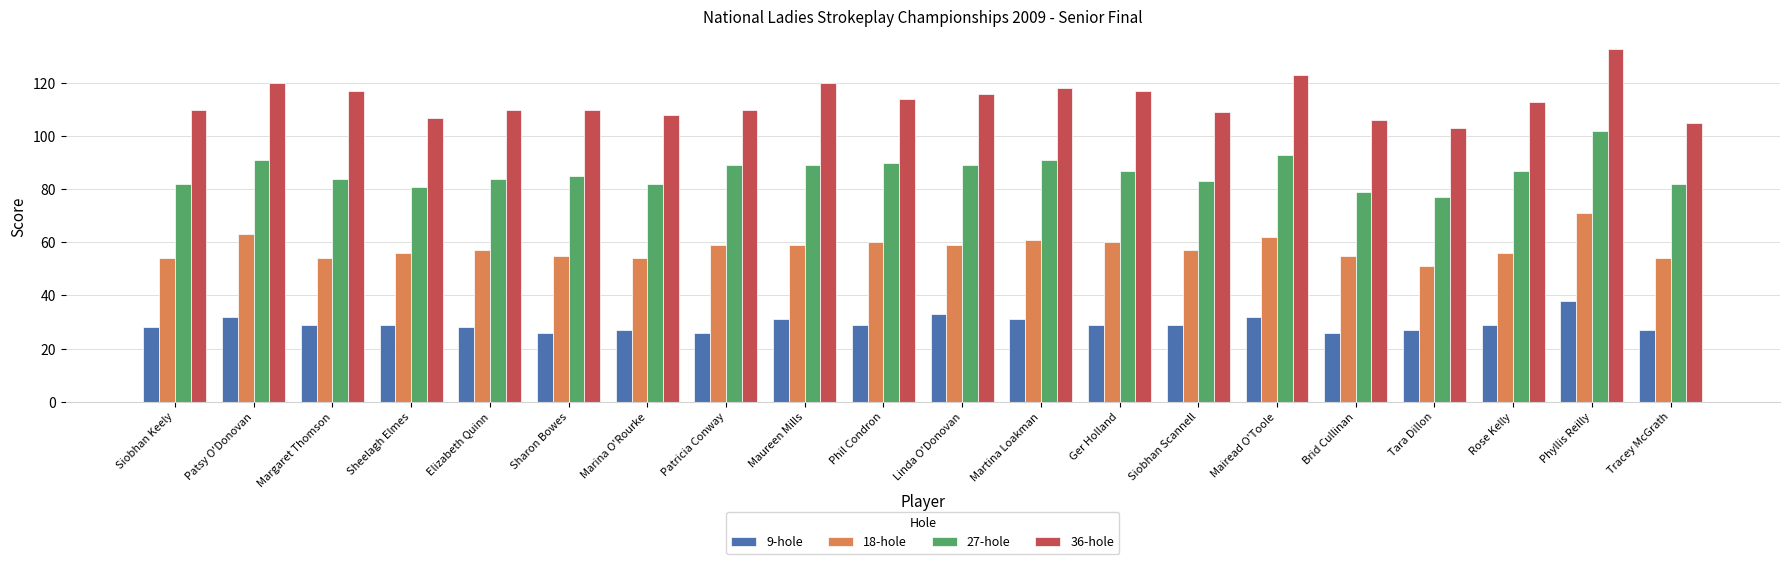

Reading left to right, extract all data points from this chart.

9-hole: 28	32	29	29	28	26	27	26	31	29	33	31	29	29	32	26	27	29	38	27
18-hole: 54	63	54	56	57	55	54	59	59	60	59	61	60	57	62	55	51	56	71	54
27-hole: 82	91	84	81	84	85	82	89	89	90	89	91	87	83	93	79	77	87	102	82
36-hole: 110	120	117	107	110	110	108	110	120	114	116	118	117	109	123	106	103	113	133	105